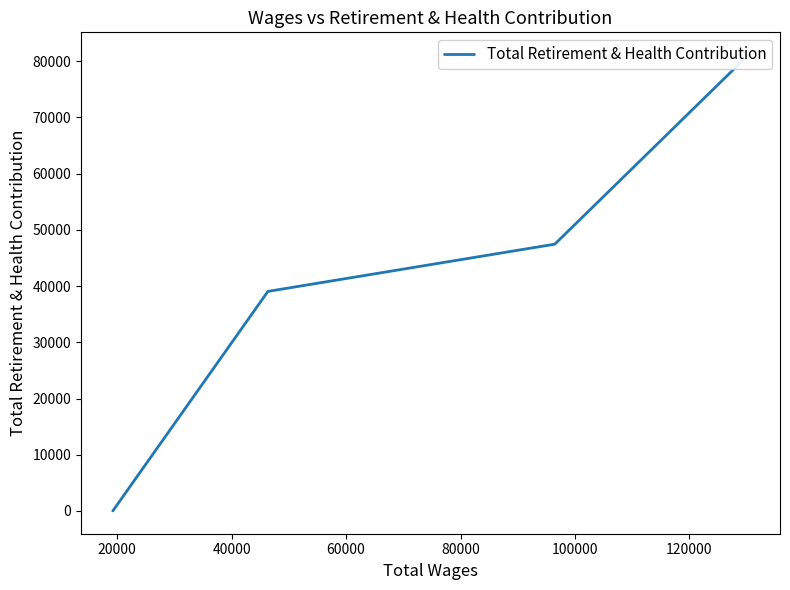

How many values are between 39055 and 81087?

3